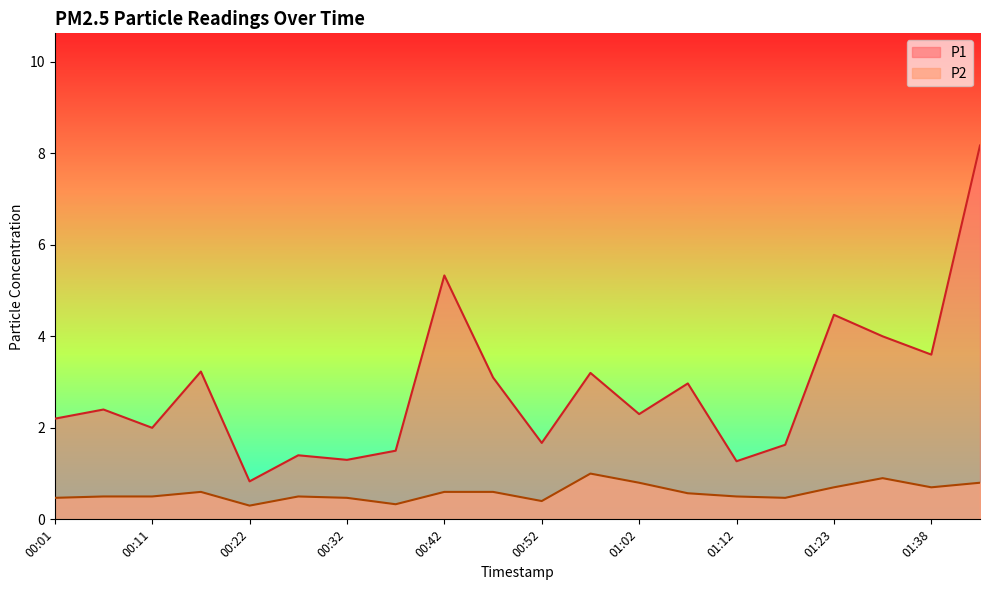

True or false: P1 has more than 0 interior local peaks.

True